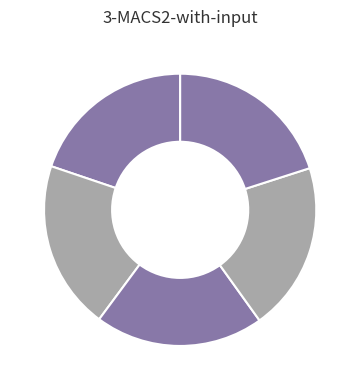

Count the number of slices in the pie.

5